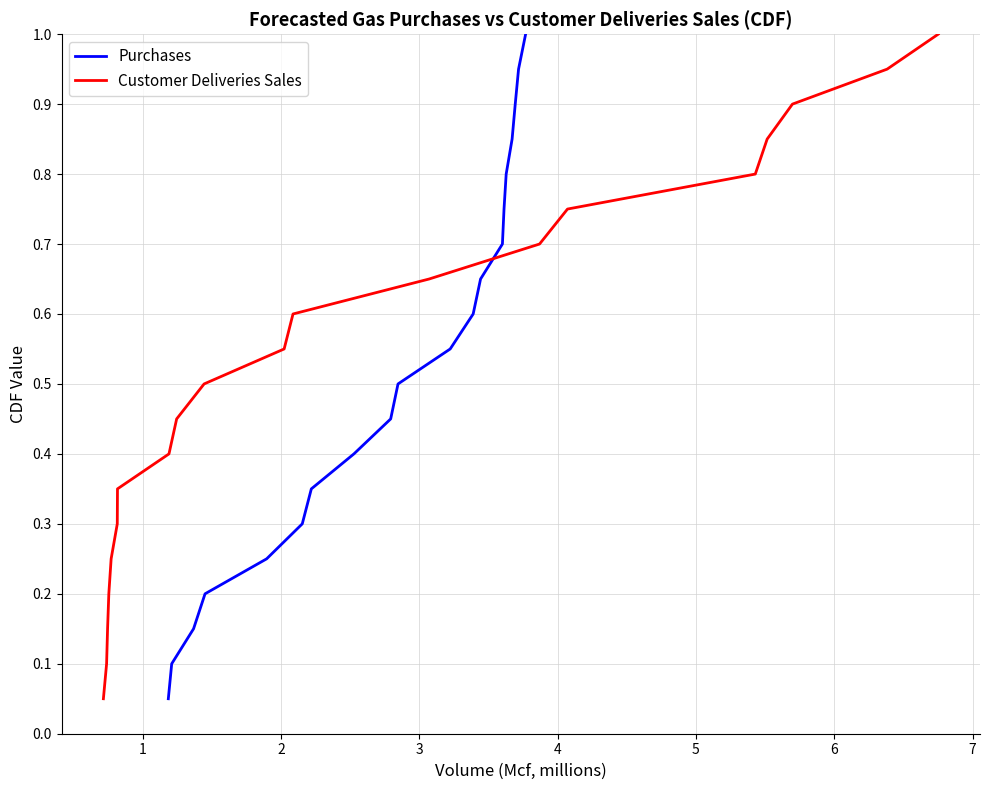

Does the chart have visible grid lines?

Yes